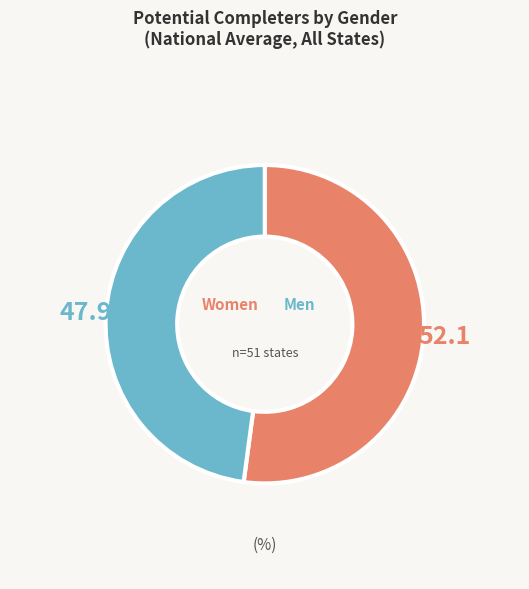

Is there a majority slice in this chart?

Yes